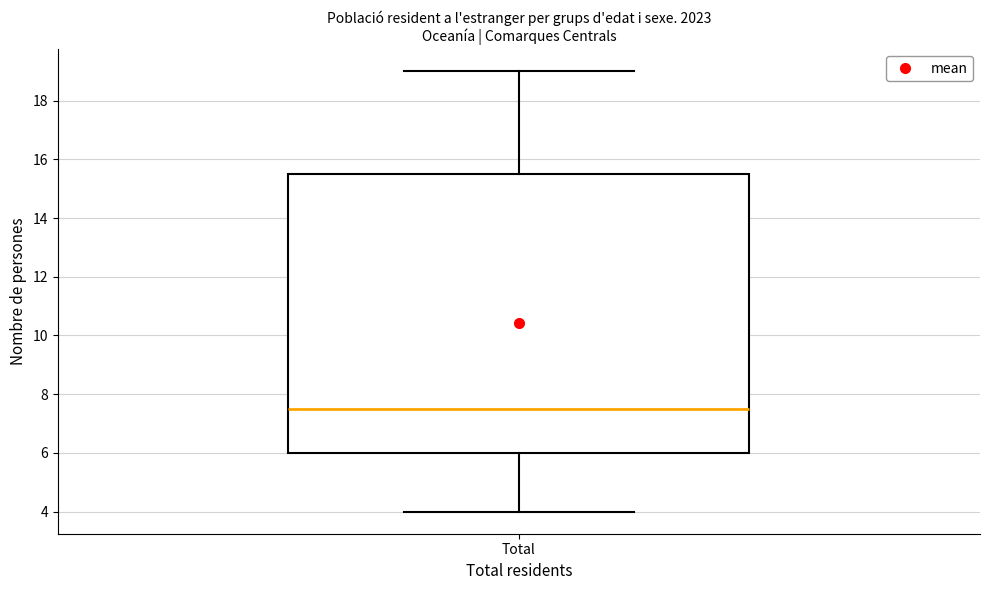

Read this box plot against the y-axis: the position of the median line, the range covered by the box, and the ends of both whiskers. The values are not printed on the chart, so give them approximately, as read against the axis.

median 7.6, box 6.0 to 15.6, whiskers 4.0 to 19.0